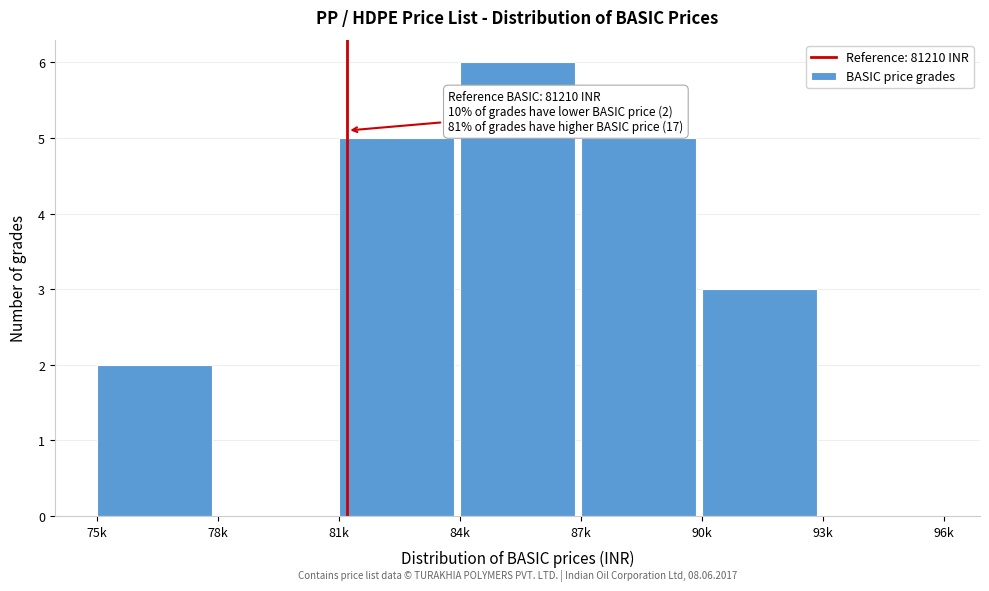

Reading left to right, extract all data points from this chart.

75k=2	78k=0	81k=5	84k=6	87k=5	90k=3	93k=0